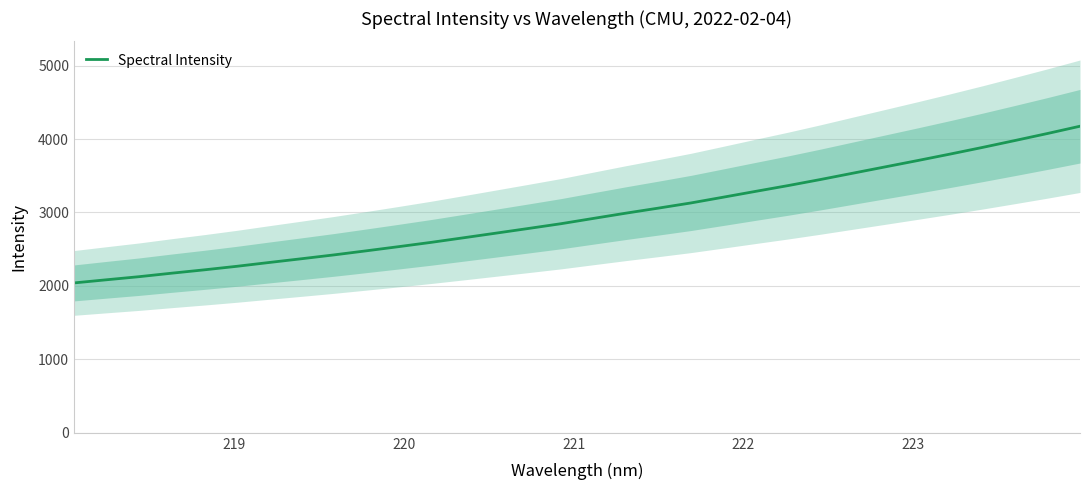

How many data points are less than 2919?

16